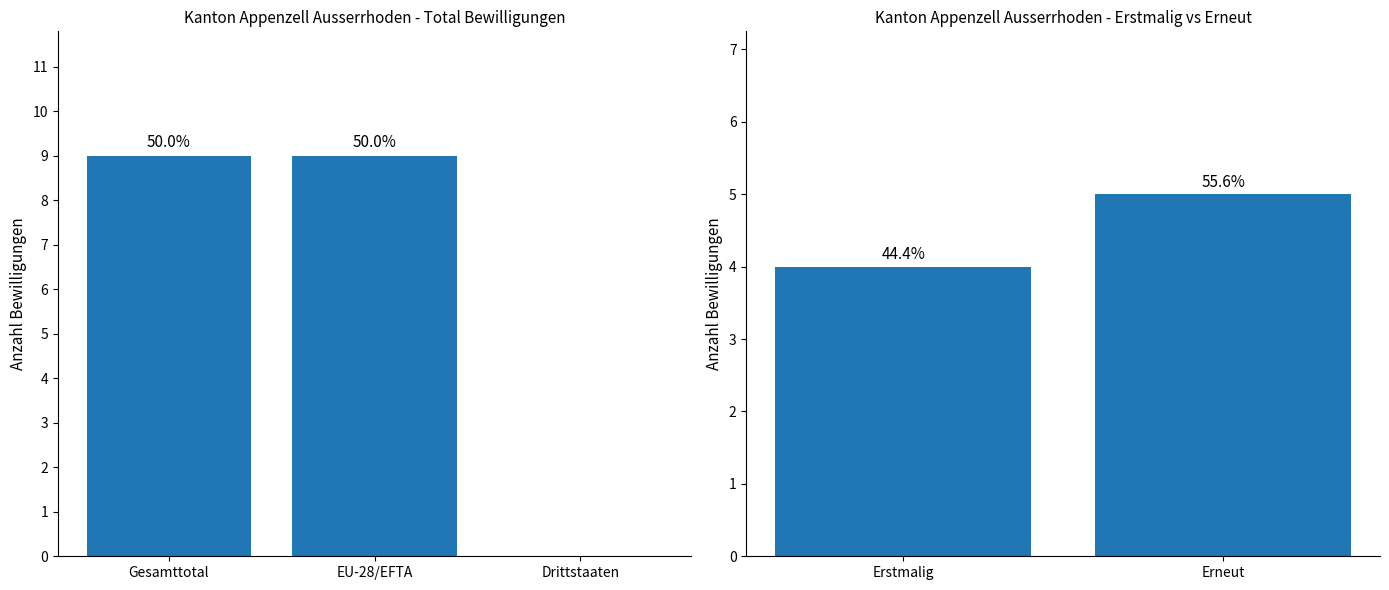

Count the Total erteilte Bewilligungen values in the range 0 to 9.

3